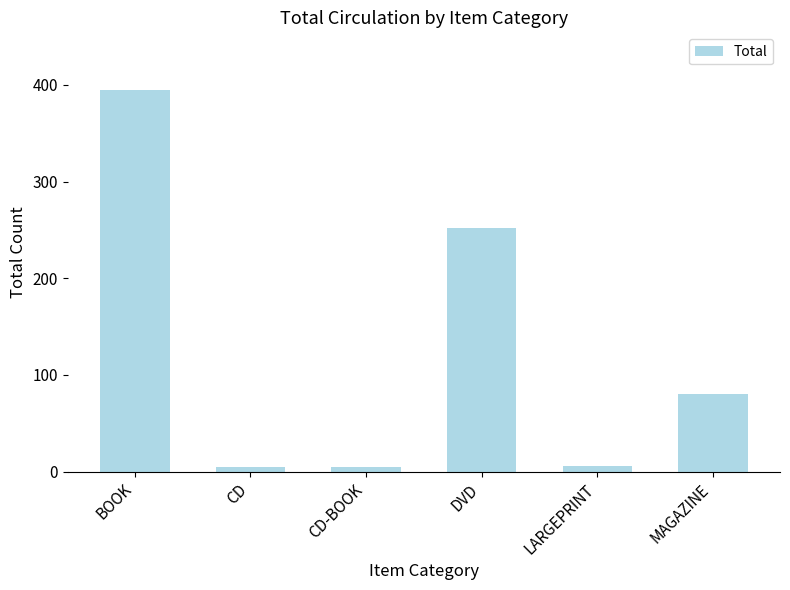

What is the change in value from CD to MAGAZINE?

+75